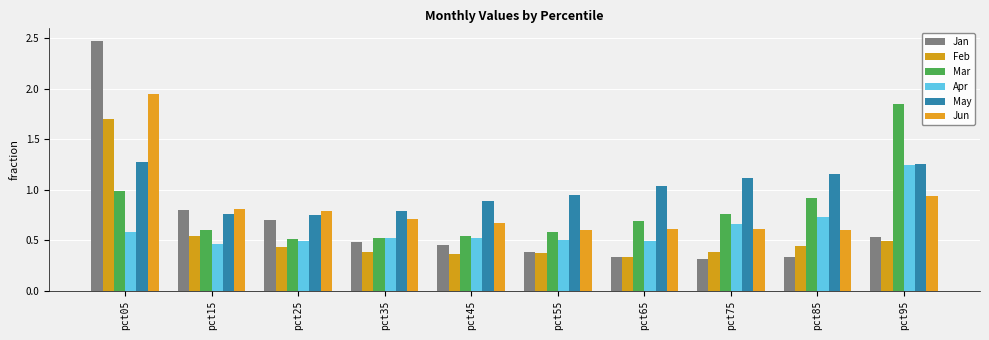

Rank the series by their maximum value, from lowest to highest.

Apr, May, Feb, Mar, Jun, Jan